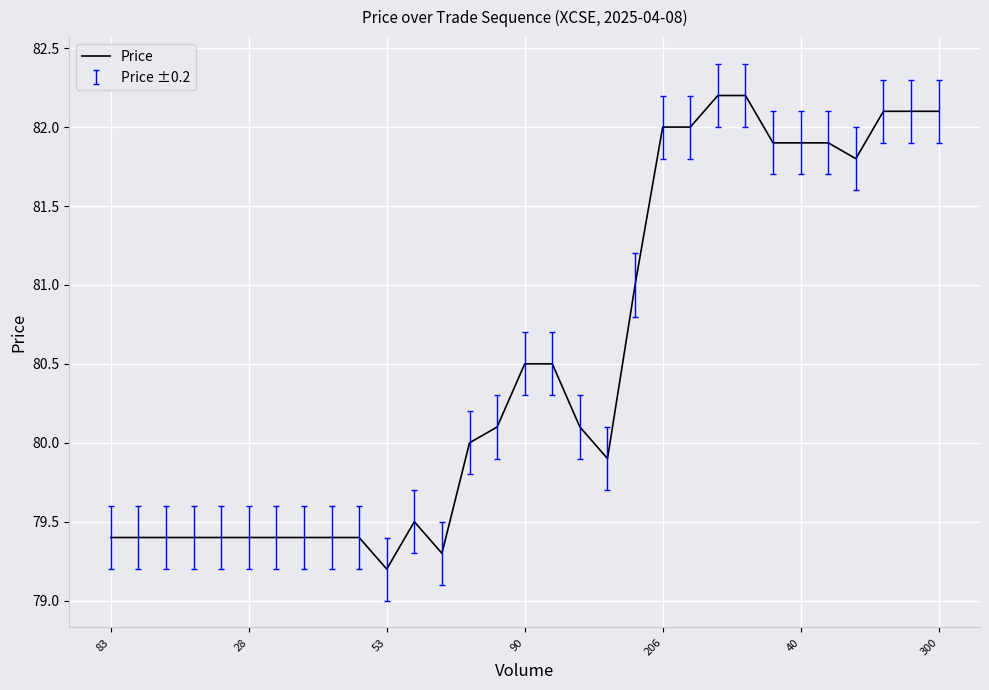

What is the maximum value shown in the chart?

82.2